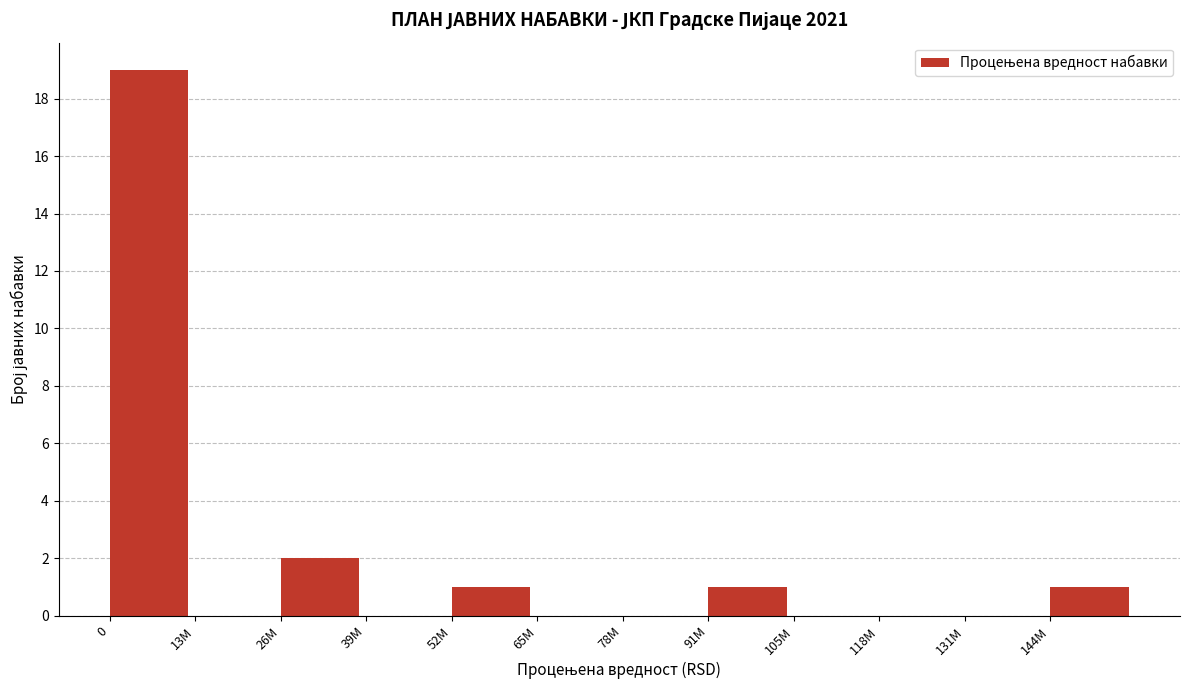

Reading left to right, list all the values displayed in this chart.

0=19	13M=0	26M=2	39M=0	52M=1	65M=0	78M=0	91M=1	105M=0	118M=0	131M=0	144M=1